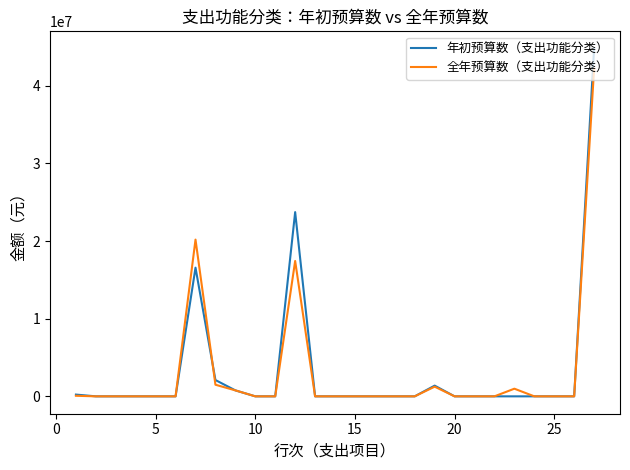

Which series has the largest range (max minus min)?

年初预算数（支出功能分类）